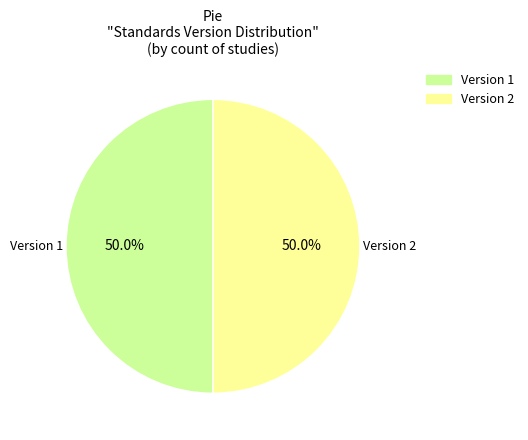

How many segments does this pie chart have?

2